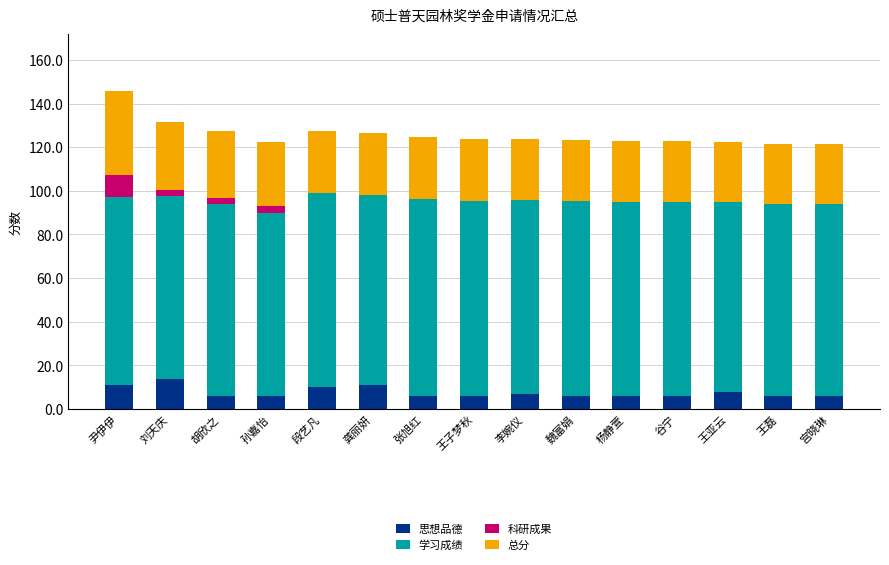

Is it true that 思想品德 equals 11.0 at 龚丽妍?

True